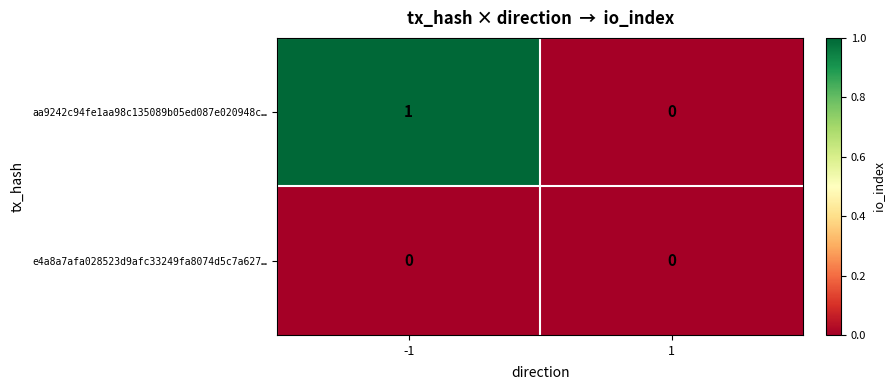

Rank the series at -1 from lowest to highest value.

e4a8a7afa028523d9afc33249fa8074d5c7a627…, aa9242c94fe1aa98c135089b05ed087e020948c…